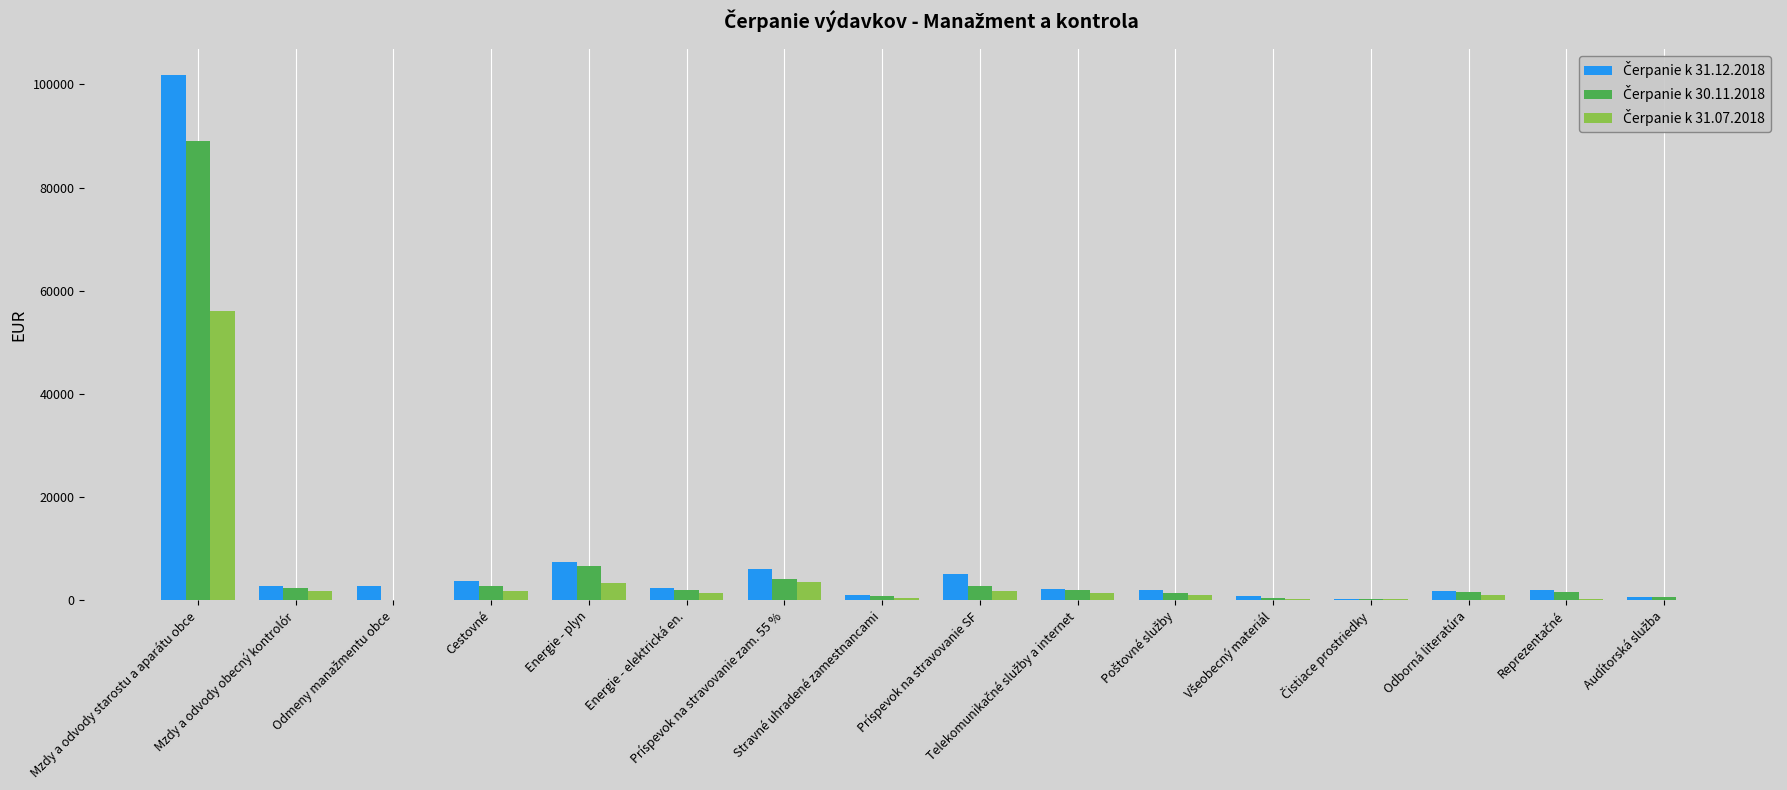

Are the bars grouped side by side (vs. stacked)?

Yes